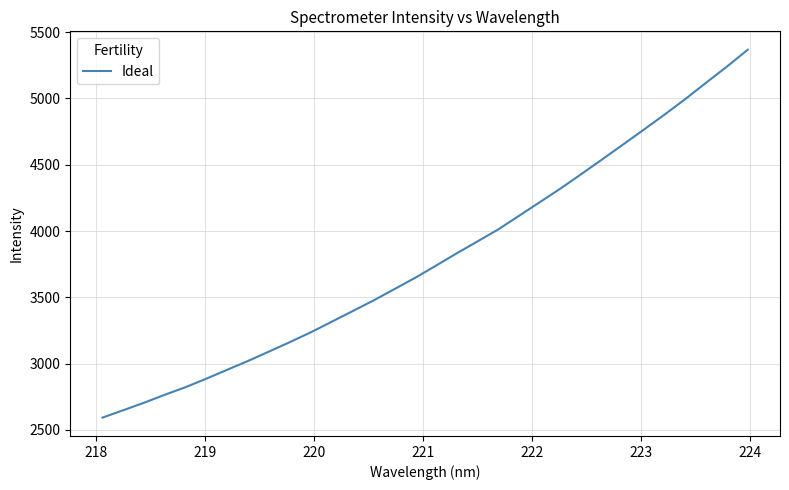

What is the greatest value displayed?

5366.8